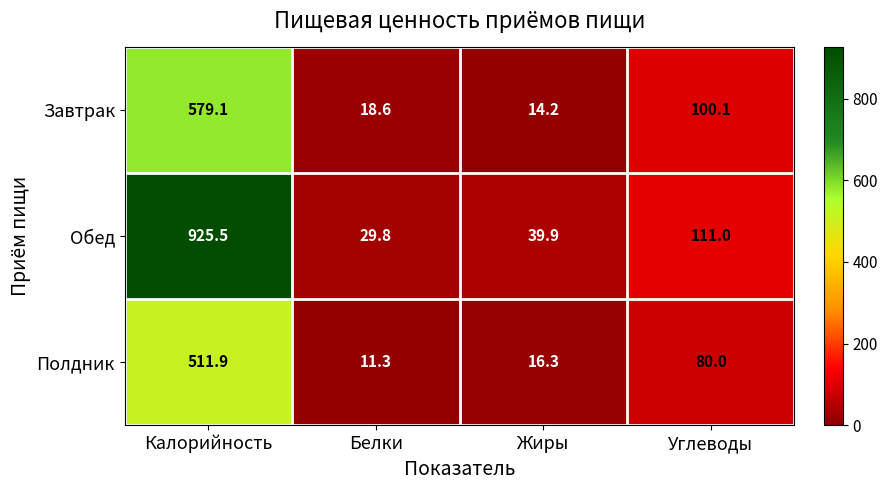

How many data points does each series have?

4